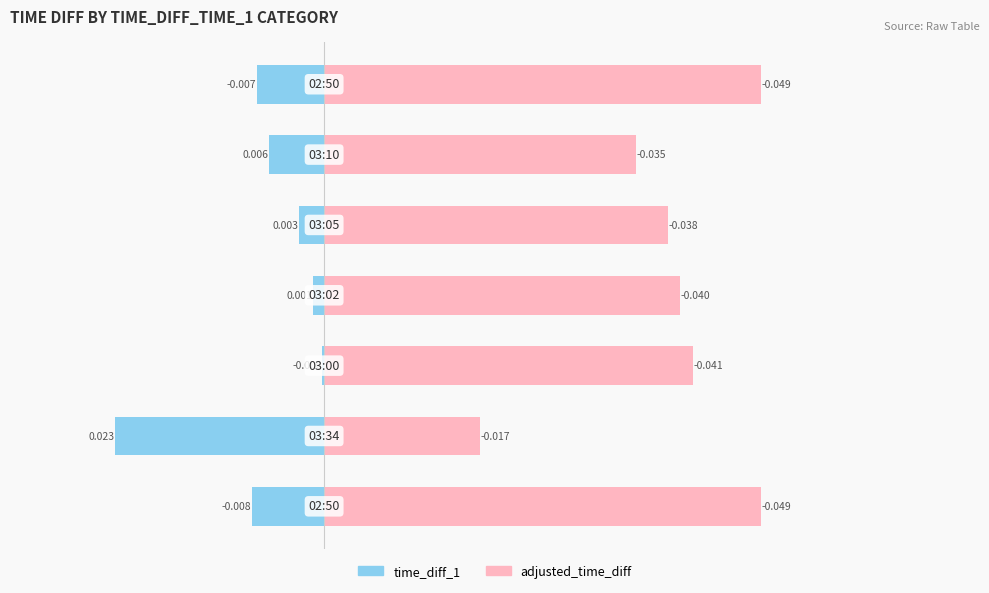

Count the number of data series in this chart.

2